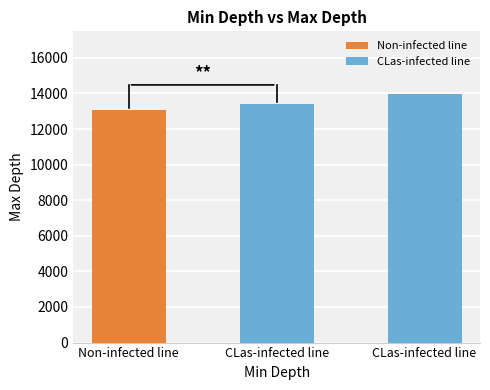

Between 12750 and 13410, which is larger?

13410